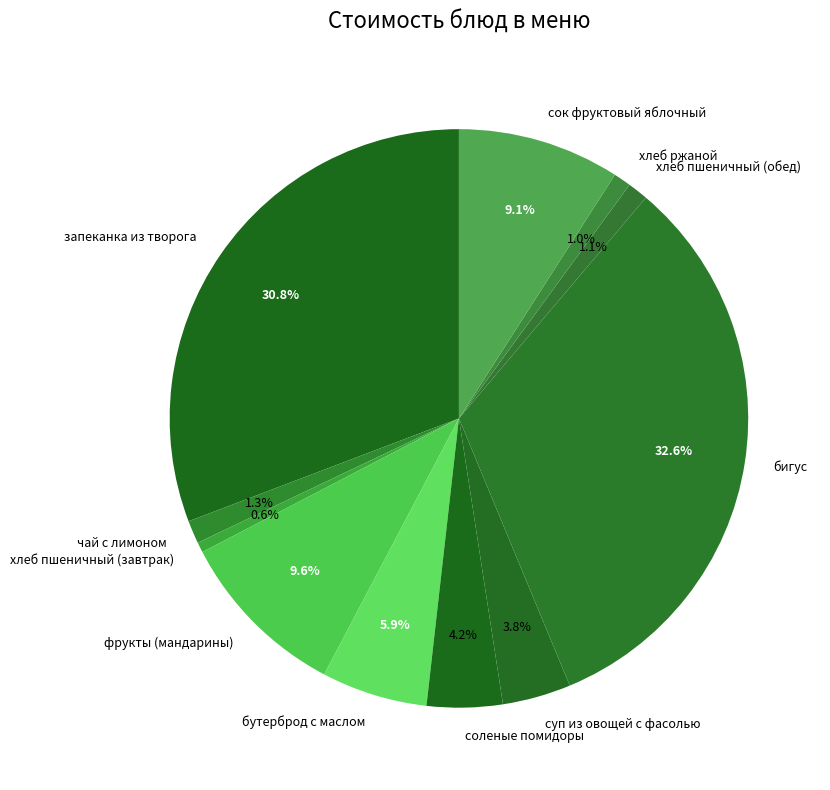

True or false: фрукты (мандарины) accounts for 1% of the total.

False